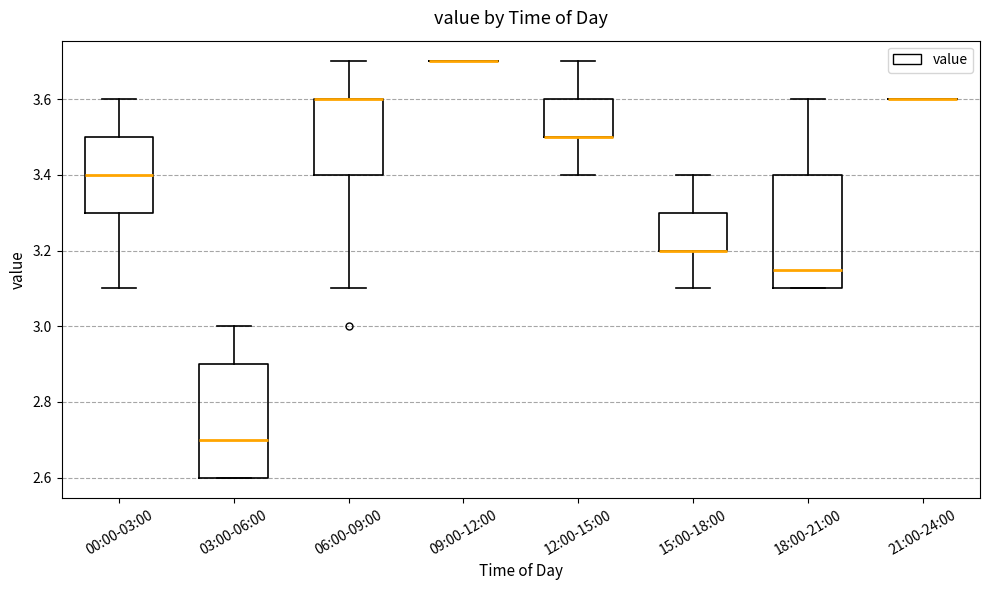

Reading left to right, transcribe this box plot: for each box, give where its median line is, the range the box spans, and where its two whiskers end, as read against the y-axis. The values are not printed on the chart, so give them approximately, as read against the axis.

00:00-03:00: median 3.40, box 3.30 to 3.50, whiskers 3.10 to 3.60
03:00-06:00: median 2.70, box 2.60 to 2.90, whiskers 2.60 to 3.00
06:00-09:00: median 3.60 (drawn on the box's upper edge), box 3.40 to 3.60, whiskers 3.10 to 3.70
09:00-12:00: box collapsed to a line at 3.70, whiskers 3.70 to 3.70
12:00-15:00: median 3.50 (drawn on the box's lower edge), box 3.50 to 3.60, whiskers 3.40 to 3.70
15:00-18:00: median 3.20 (drawn on the box's lower edge), box 3.20 to 3.30, whiskers 3.10 to 3.40
18:00-21:00: median 3.16, box 3.10 to 3.40, whiskers 3.10 to 3.60
21:00-24:00: box collapsed to a line at 3.60, whiskers 3.60 to 3.60